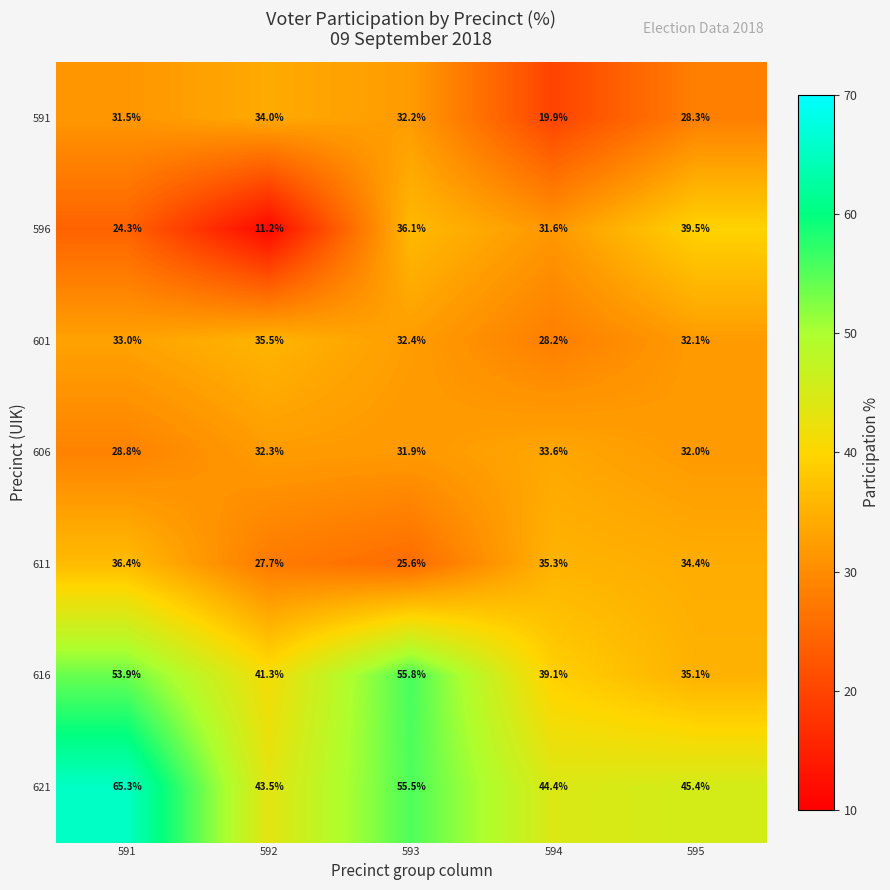

What is the difference between the highest and lowest values at 594?

24.5